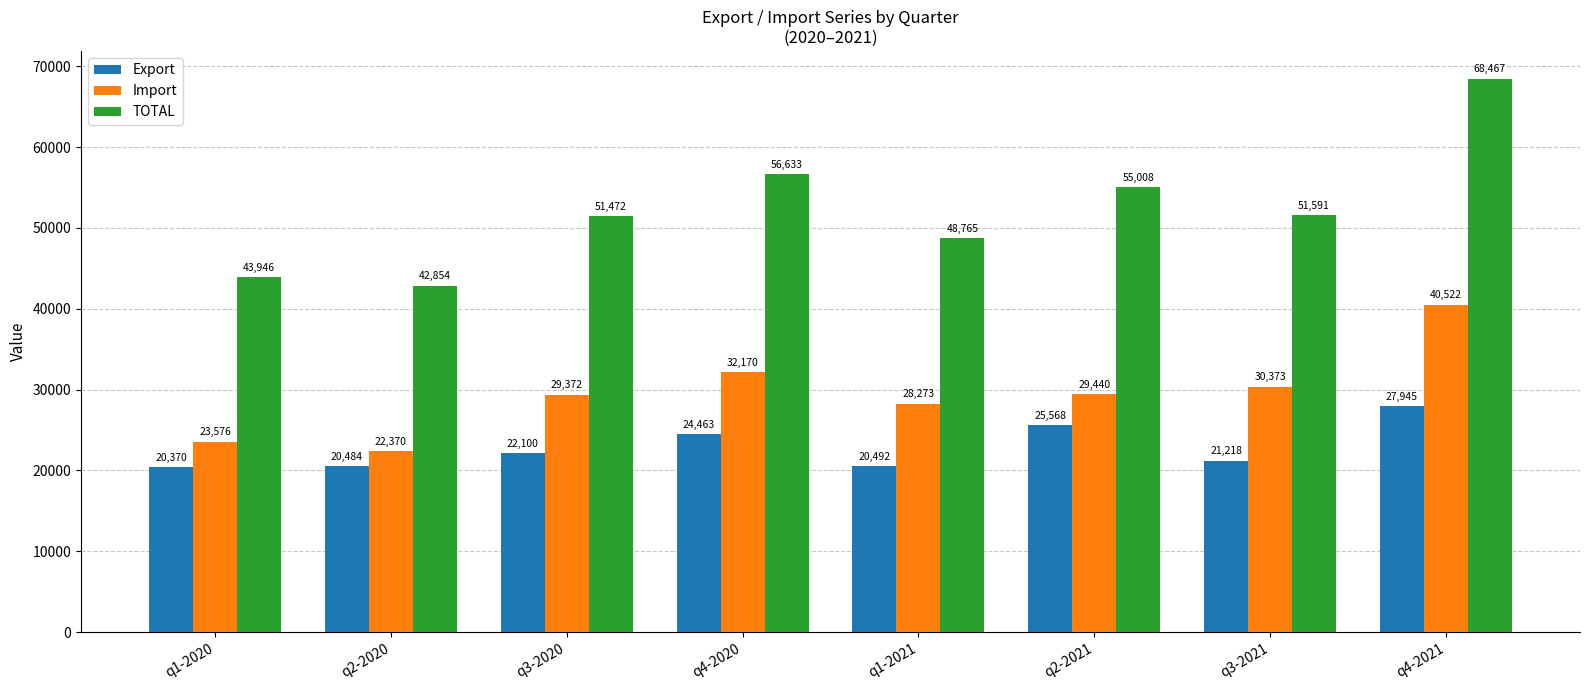

At q1-2020, list the series in order from smallest to largest.

Export, Import, TOTAL